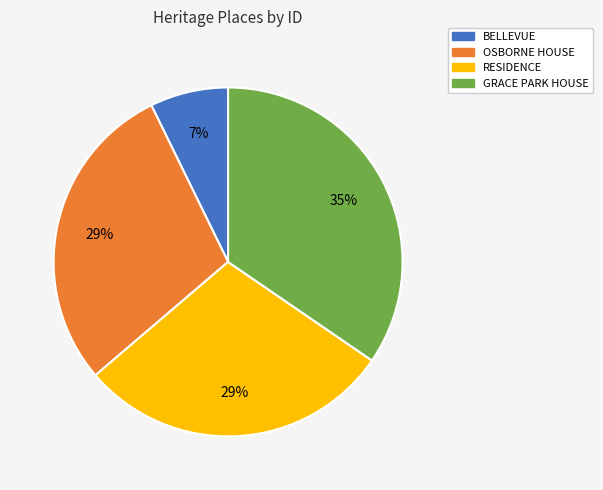

To the nearest percent, what is the average slice percentage?

25%